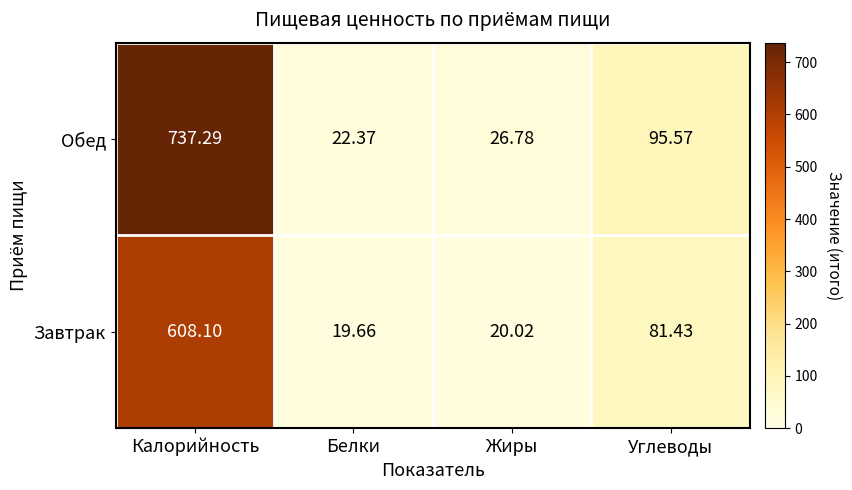

Which series has the largest total across all categories?

Обед